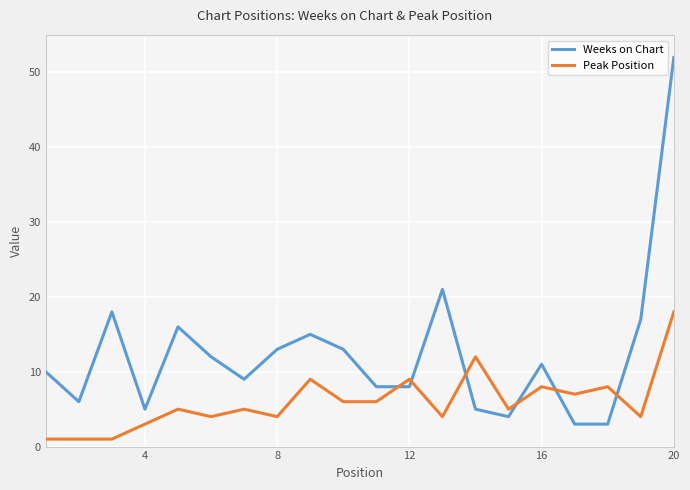

Which series has the largest range (max minus min)?

Weeks on Chart